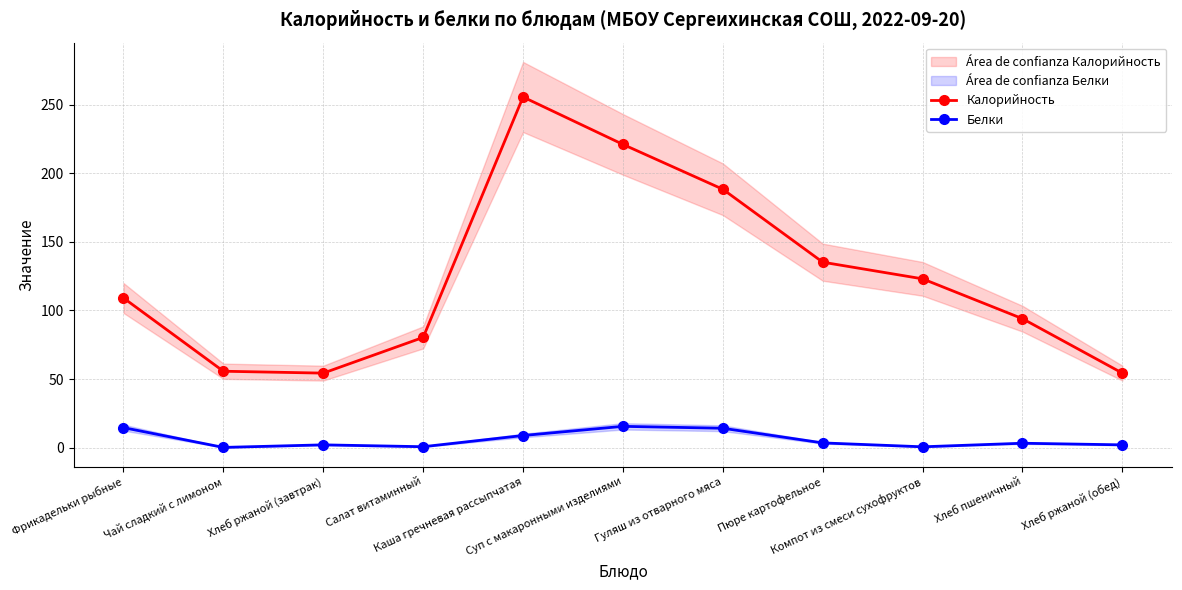

Which series has the largest total across all categories?

Калорийность